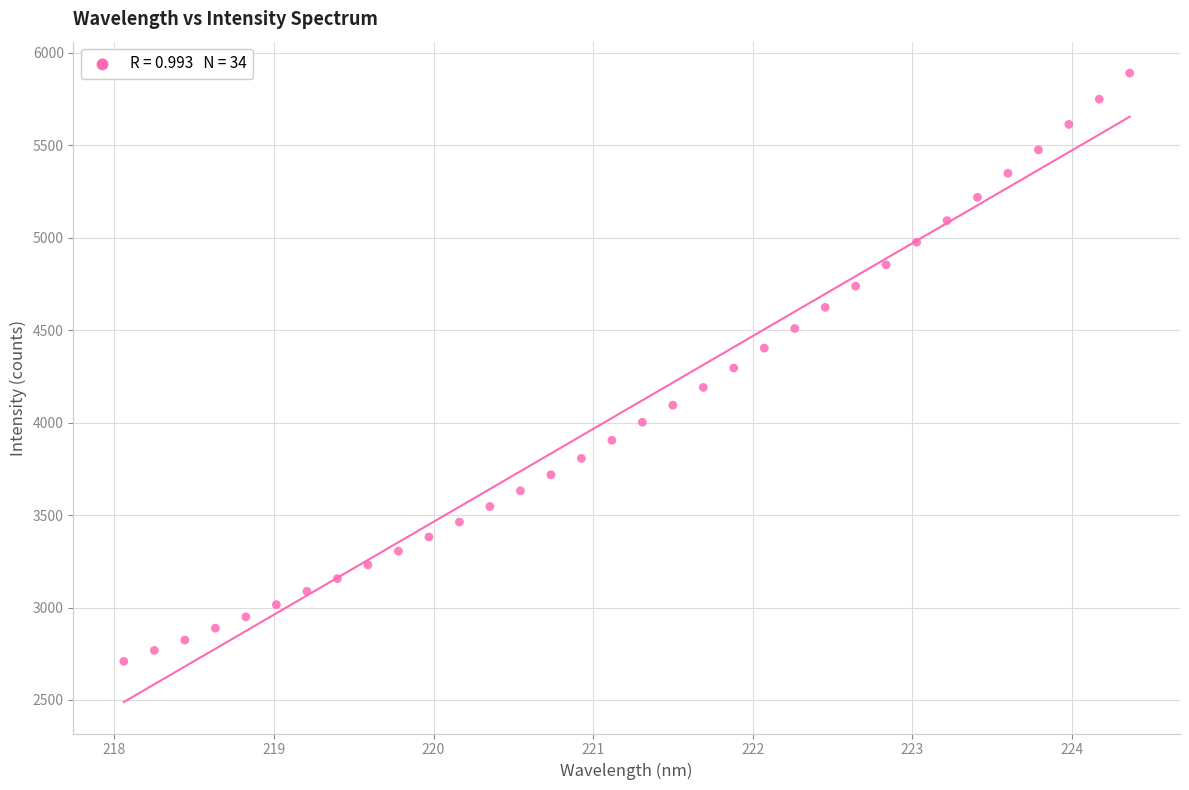

What is the range of X values (max minus min)?

6.3